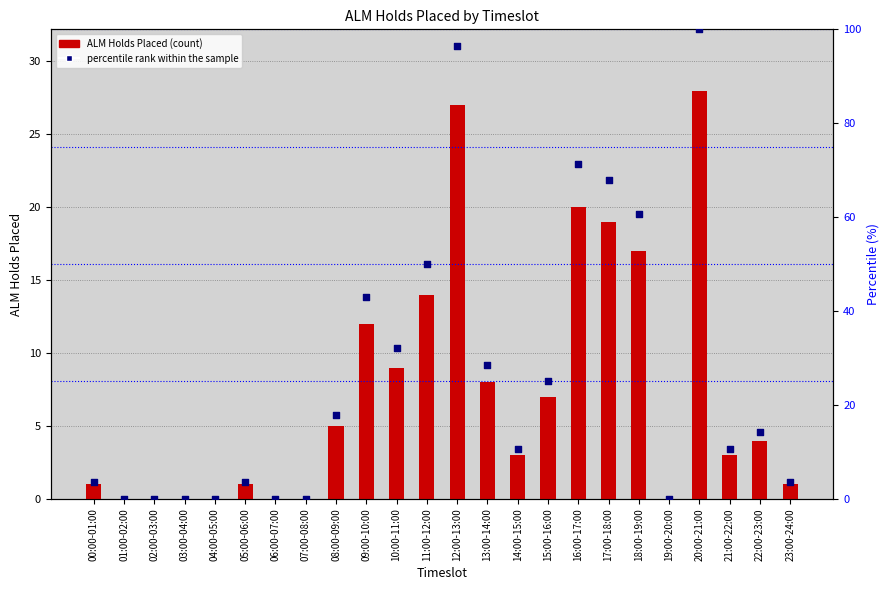

What are all the series names shown in the legend?

ALM Holds Placed, percentile rank within the sample